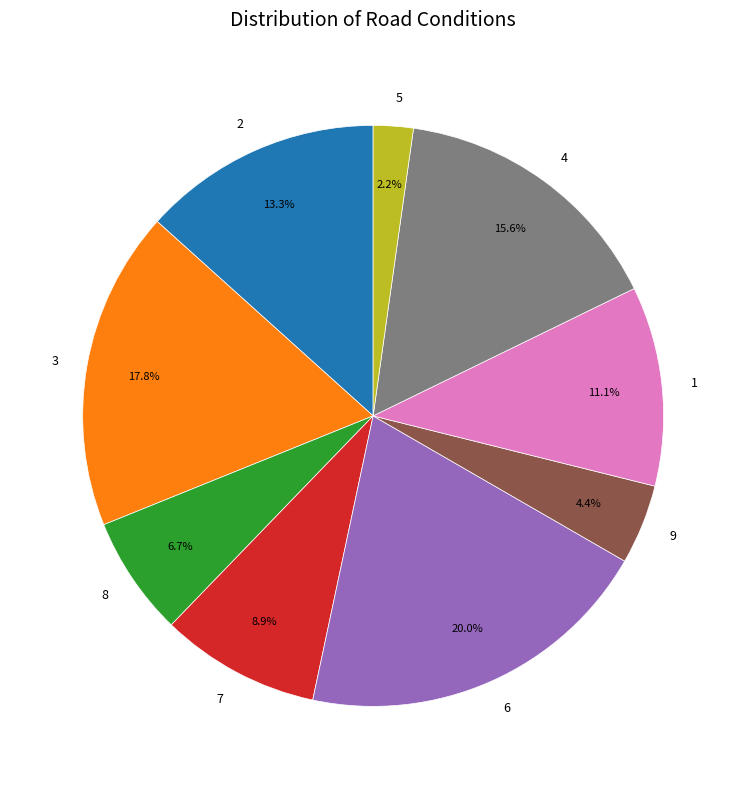

Does 3 represent more than half of the total?

No